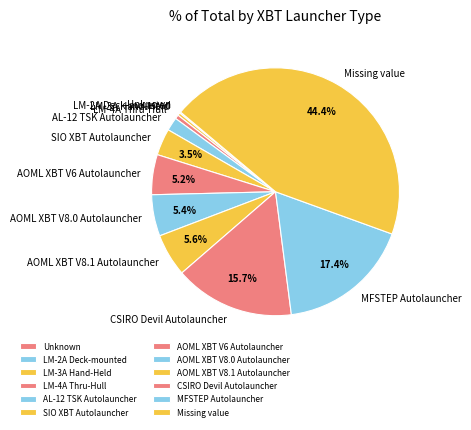

What is the ratio of the value at SIO XBT Autolauncher to the value at LM-3A Hand-Held?

10.0